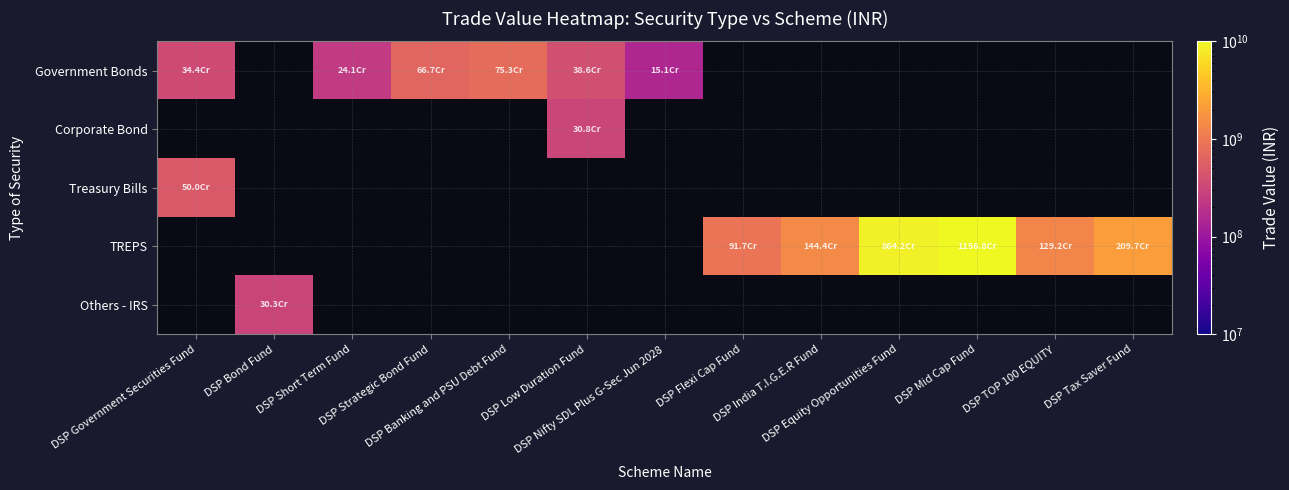

Which category has the highest value across all series?

DSP Mid Cap Fund